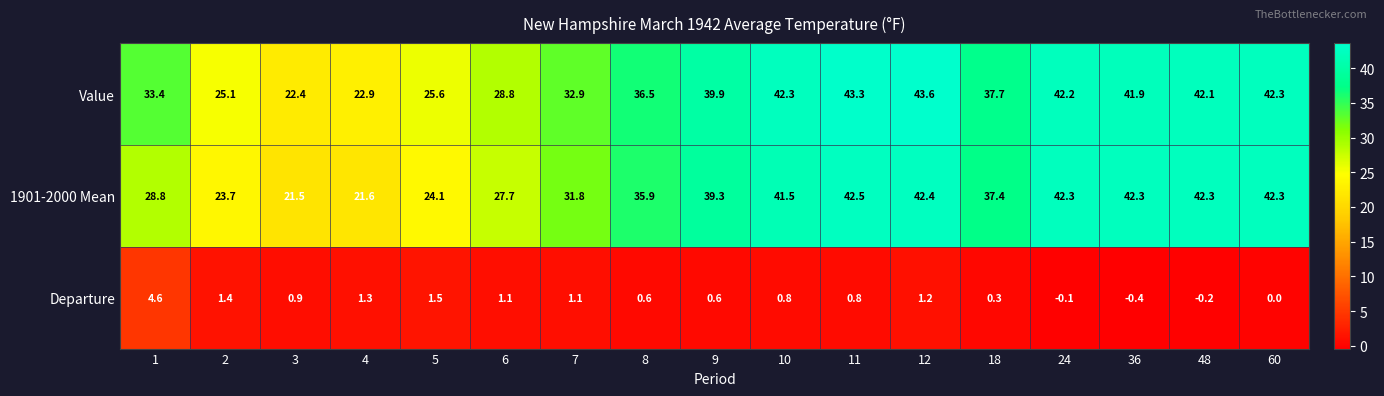

At how many categories does at least one series exceed 20?

17